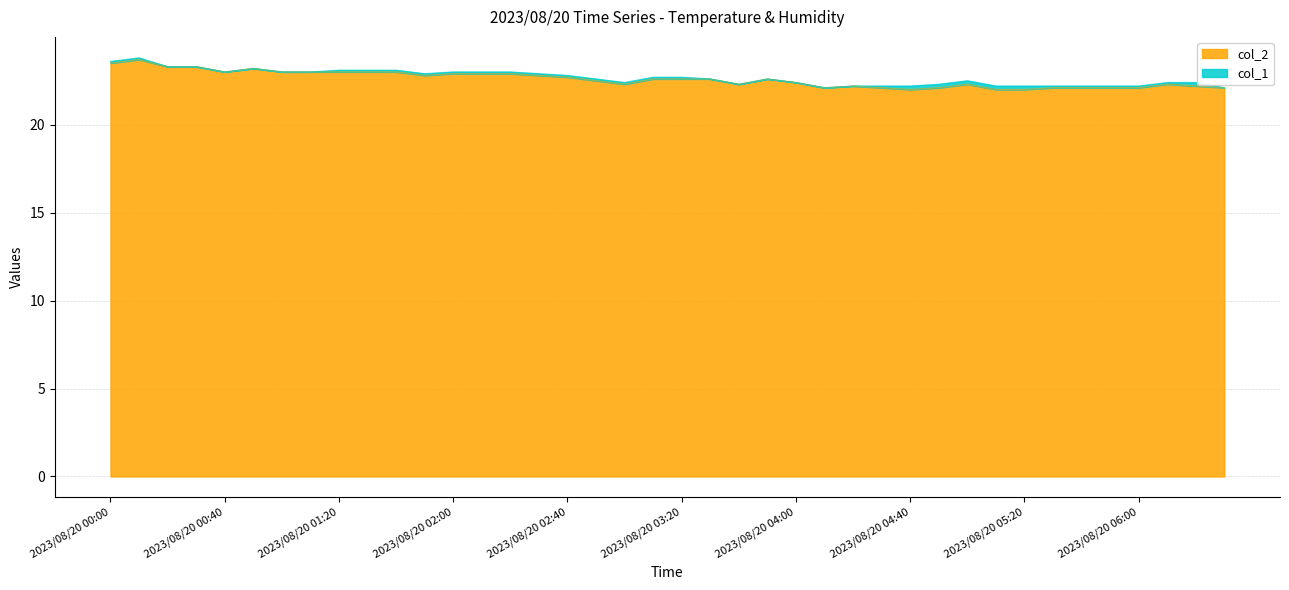

List the labels in order of value, largest first.

2023/08/20 00:10, 2023/08/20 00:00, 2023/08/20 00:20, 2023/08/20 00:30, 2023/08/20 00:50, 2023/08/20 00:40, 2023/08/20 01:00, 2023/08/20 01:10, 2023/08/20 01:20, 2023/08/20 01:30, 2023/08/20 01:40, 2023/08/20 02:00, 2023/08/20 02:10, 2023/08/20 02:20, 2023/08/20 01:50, 2023/08/20 02:30, 2023/08/20 02:40, 2023/08/20 03:10, 2023/08/20 03:20, 2023/08/20 03:30, 2023/08/20 03:50, 2023/08/20 02:50, 2023/08/20 04:00, 2023/08/20 03:00, 2023/08/20 03:40, 2023/08/20 05:00, 2023/08/20 06:10, 2023/08/20 04:20, 2023/08/20 06:20, 2023/08/20 04:10, 2023/08/20 04:30, 2023/08/20 04:50, 2023/08/20 05:30, 2023/08/20 05:40, 2023/08/20 05:50, 2023/08/20 06:00, 2023/08/20 06:30, 2023/08/20 04:40, 2023/08/20 05:10, 2023/08/20 05:20